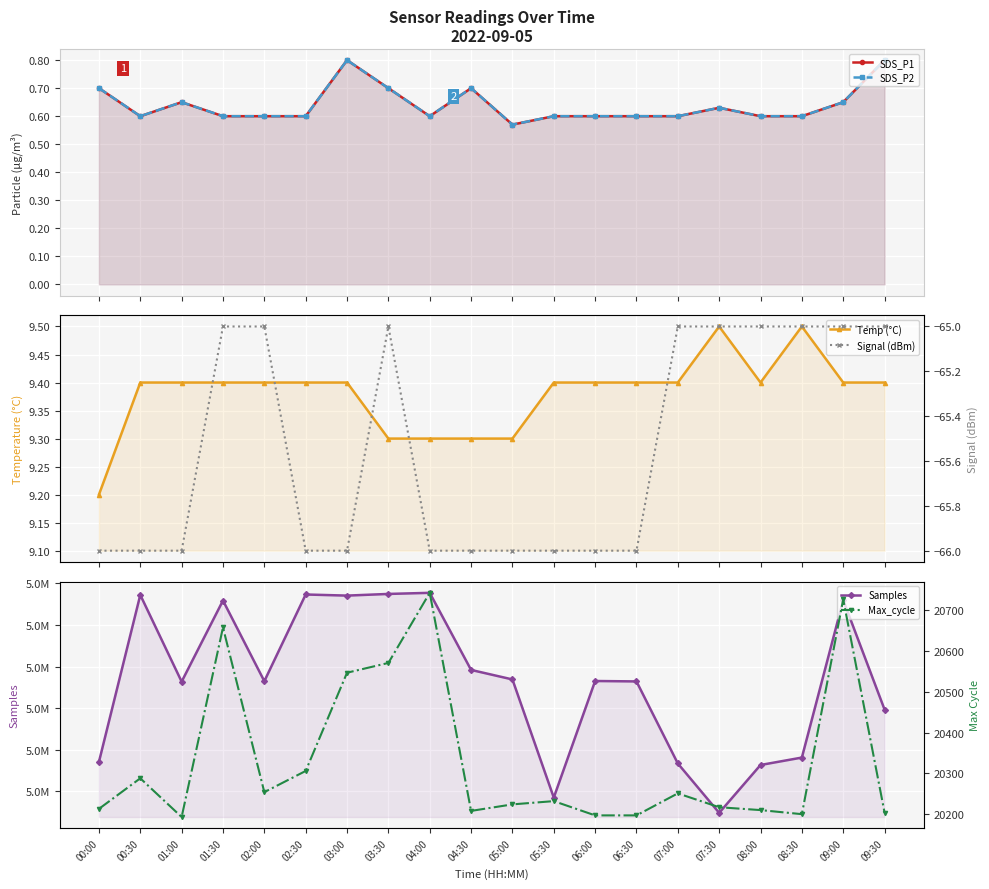

How many interior local valleys does the SDS_P2 series have?

3